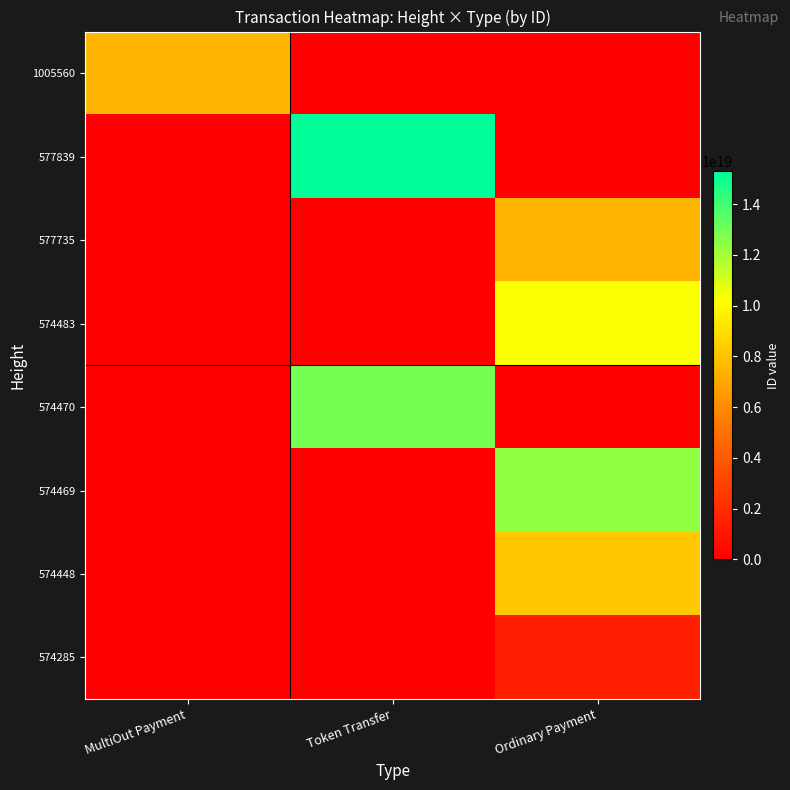

Which series has the largest total across all categories?

577839